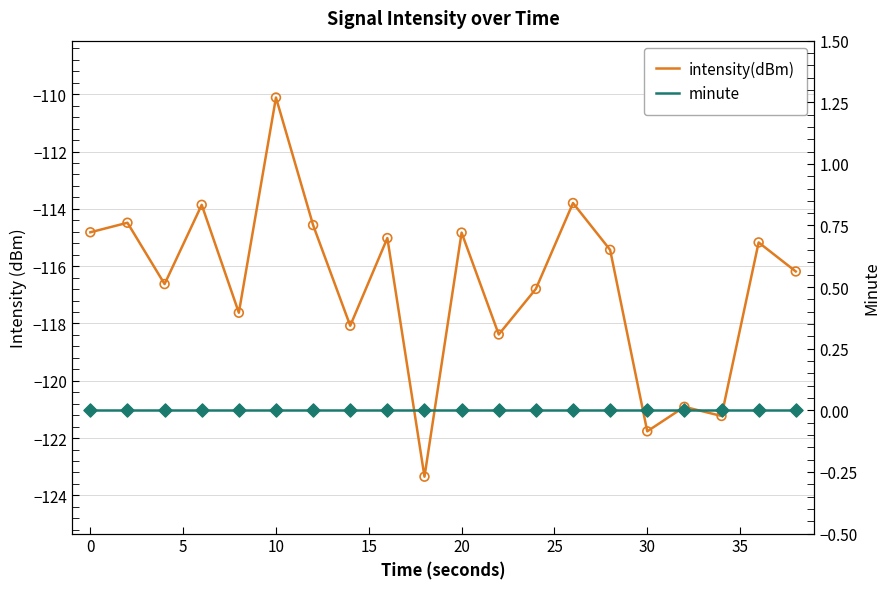

What are all the series names shown in the legend?

intensity(dBm), minute